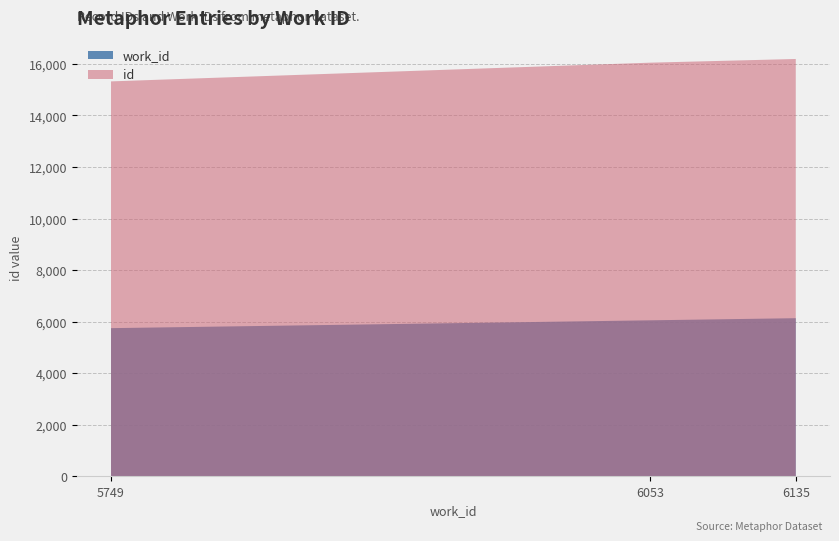

Reading left to right, list all the values displayed in this chart.

work_id: 5749	6053	6135
id: 15318	16044	16187